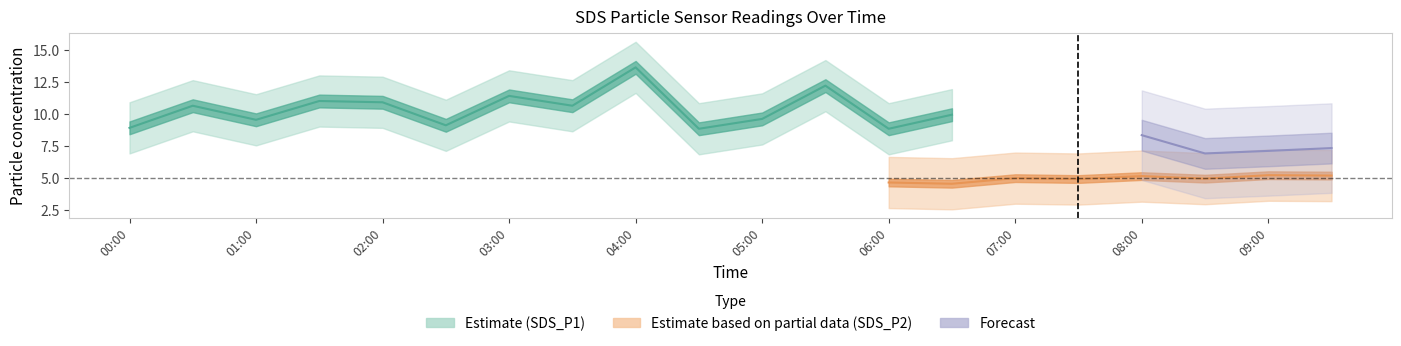

The value of SDS_P1_lower at 01:00 is 5.1. True or false?

False